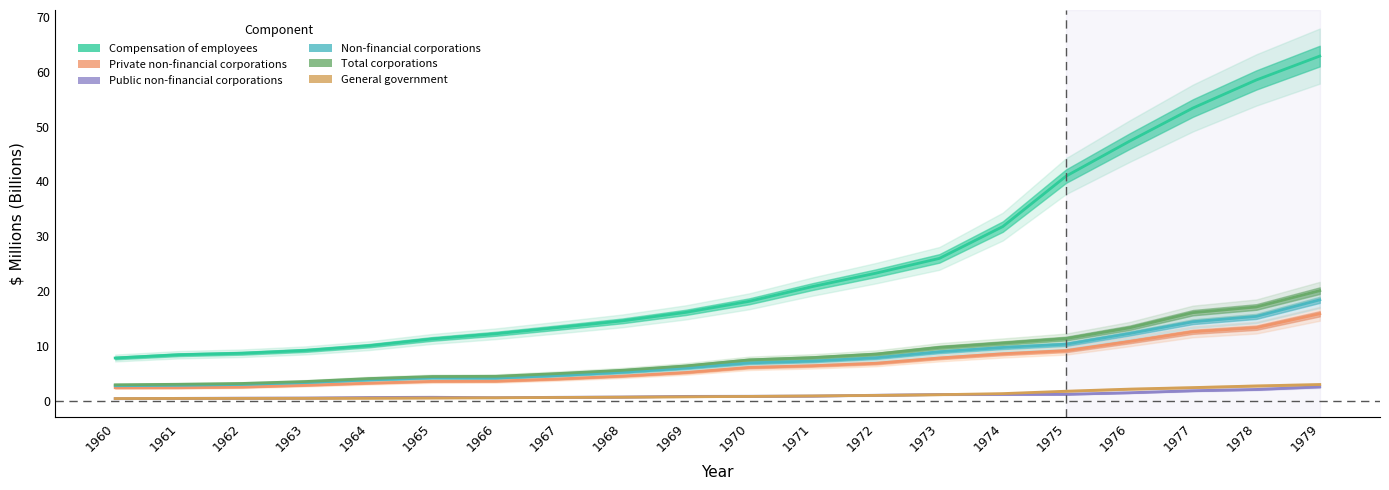

Where is Public non-financial corporations nearest to the value 1?

1972